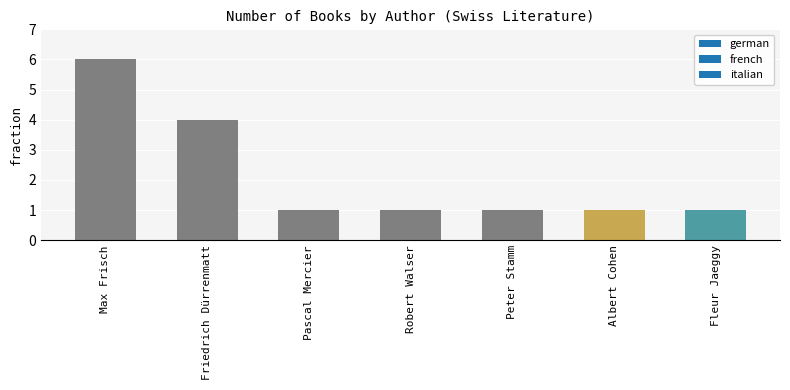

What is the smallest value displayed?

1